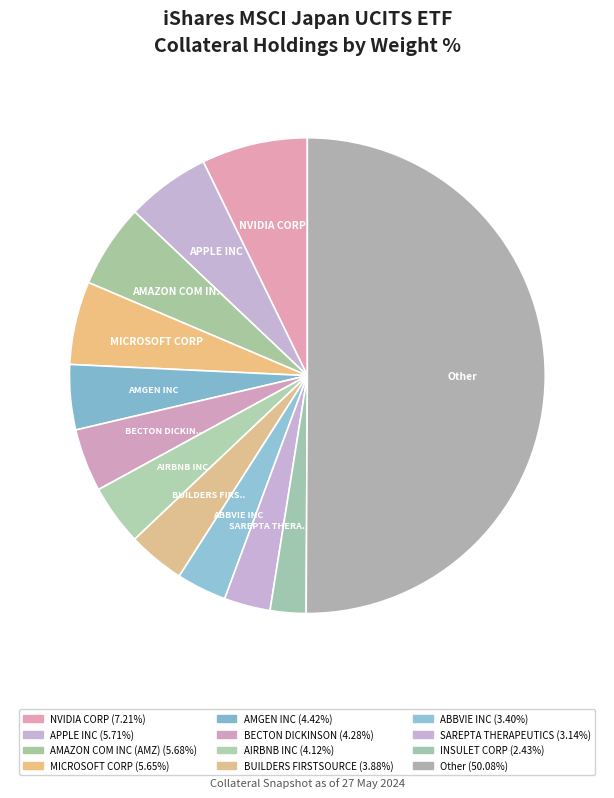

Rank the categories by value from lowest to highest.

INSULET CORP, SAREPTA THERAPEUTICS, ABBVIE INC, BUILDERS FIRSTSOURCE, AIRBNB INC, BECTON DICKINSON, AMGEN INC, MICROSOFT CORP, AMAZON COM INC (AMZ), APPLE INC, NVIDIA CORP, Other